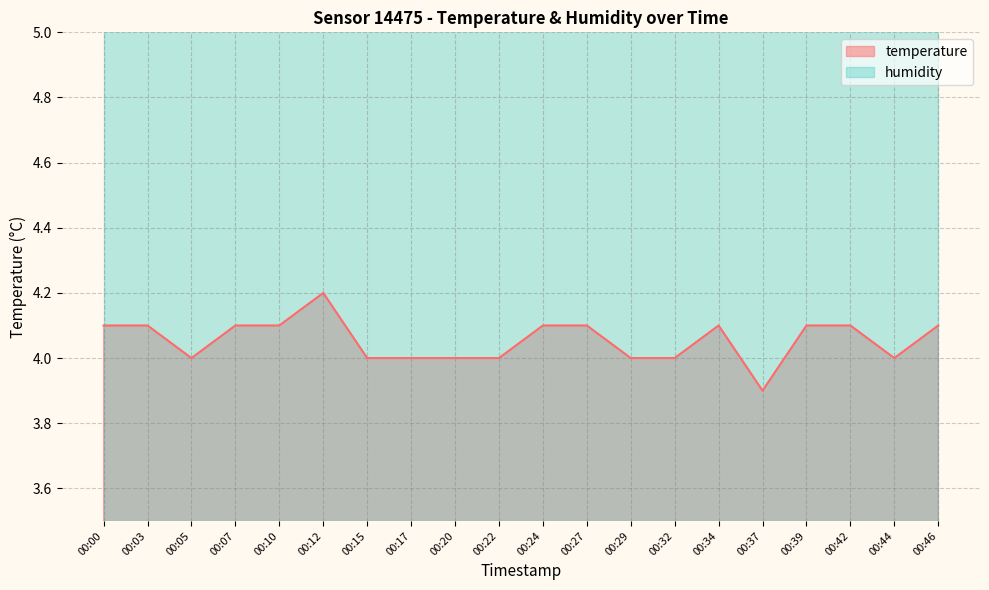

Reading left to right, list all the values displayed in this chart.

00:00=4.1	00:03=4.1	00:05=4.0	00:07=4.1	00:10=4.1	00:12=4.2	00:15=4.0	00:17=4.0	00:20=4.0	00:22=4.0	00:24=4.1	00:27=4.1	00:29=4.0	00:32=4.0	00:34=4.1	00:37=3.9	00:39=4.1	00:42=4.1	00:44=4.0	00:46=4.1